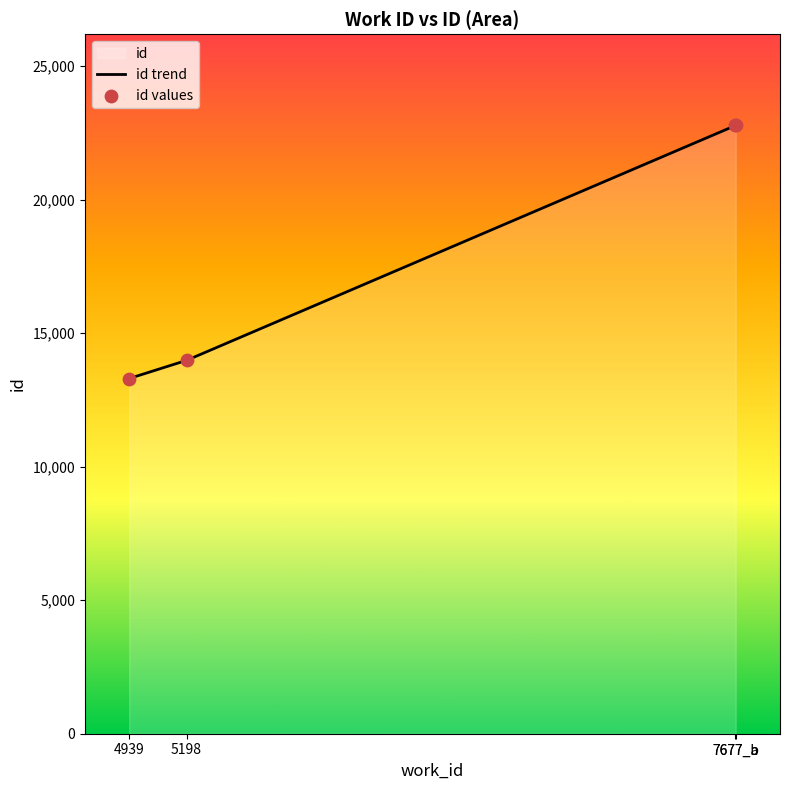

What is the change in value from 7677_a to 7677_b?

+1